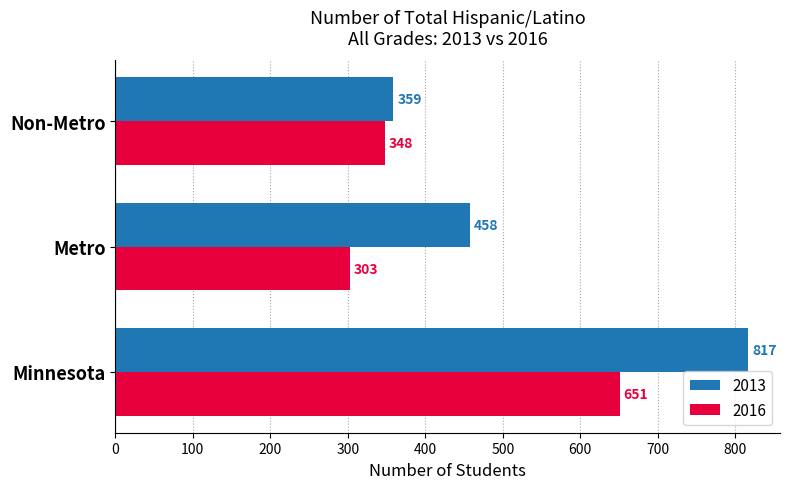

What are all the series names shown in the legend?

2013, 2016